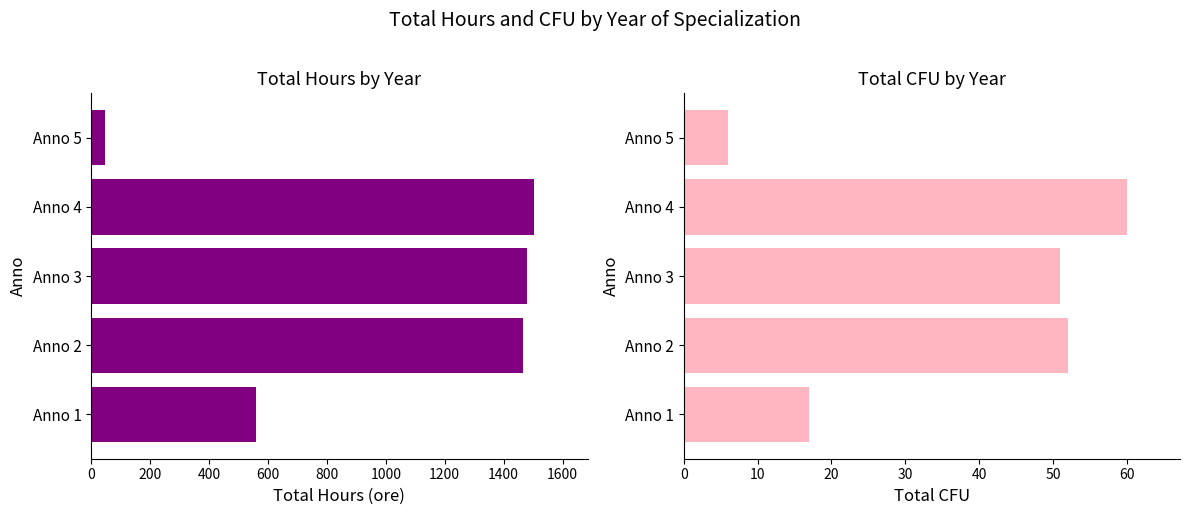

What is the spread (max minus min) of values at Anno 2?

1412